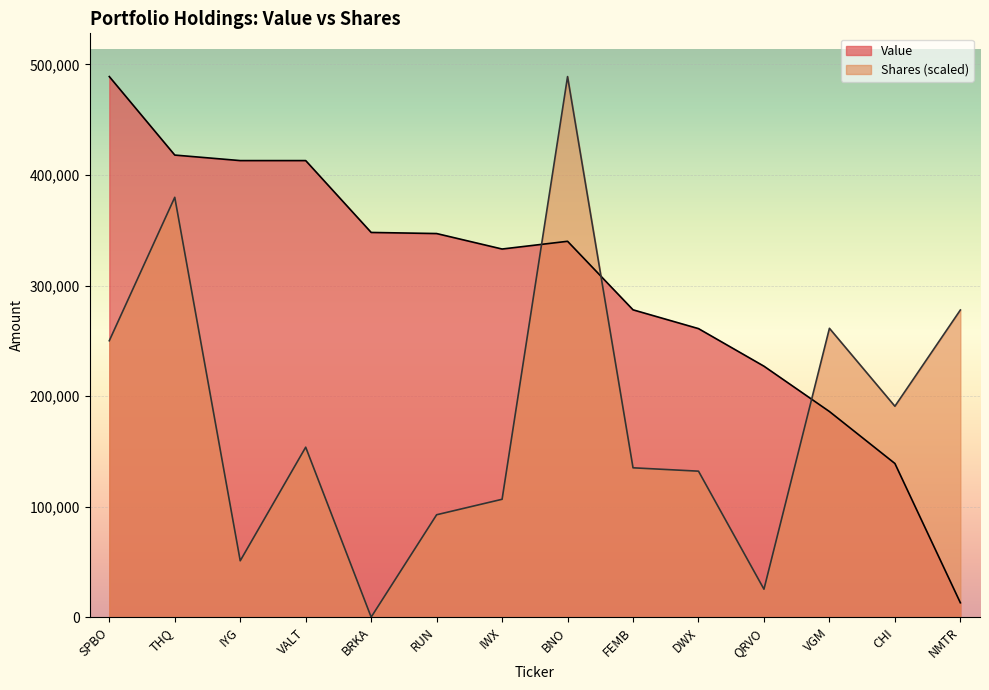

Reading left to right, extract all data points from this chart.

Value: 489000.0	418000.0	413000.0	413000.0	348000.0	347000.0	333000.0	340000.0	278000.0	261000.0	227000.0	186000.0	139000.0	13000.0
Shares or principal amount: 250056.8	379790.0	50974.5	153738.6	18.5	92613.6	106616.8	489000.0	135086.2	132048.5	25283.5	261281.6	190784.1	277840.9